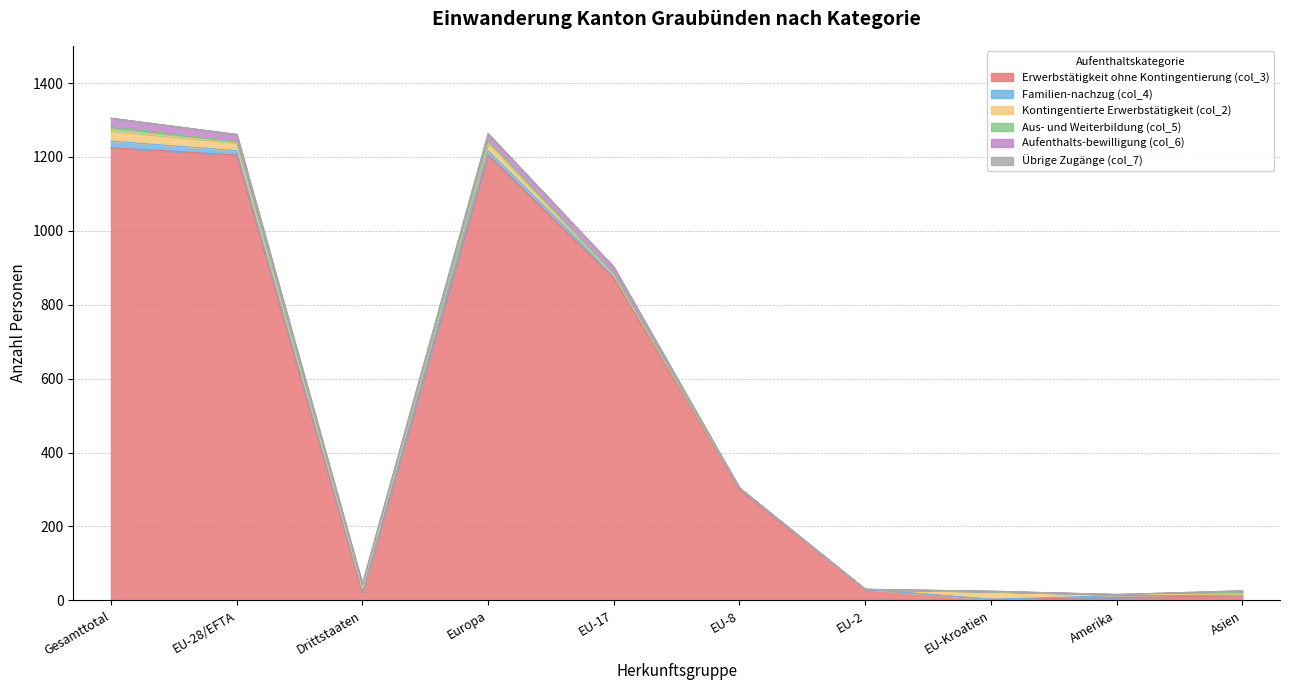

What is the label of the 2nd point from the left?

EU-28/EFTA